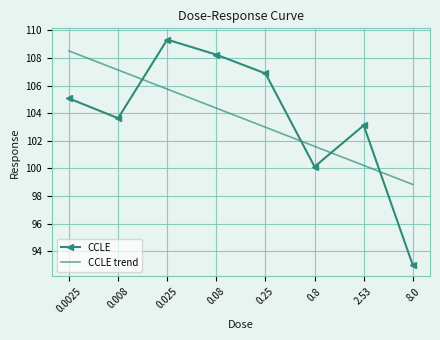

What is the sum of the CCLE values at 2.53 and 8.0?

196.1